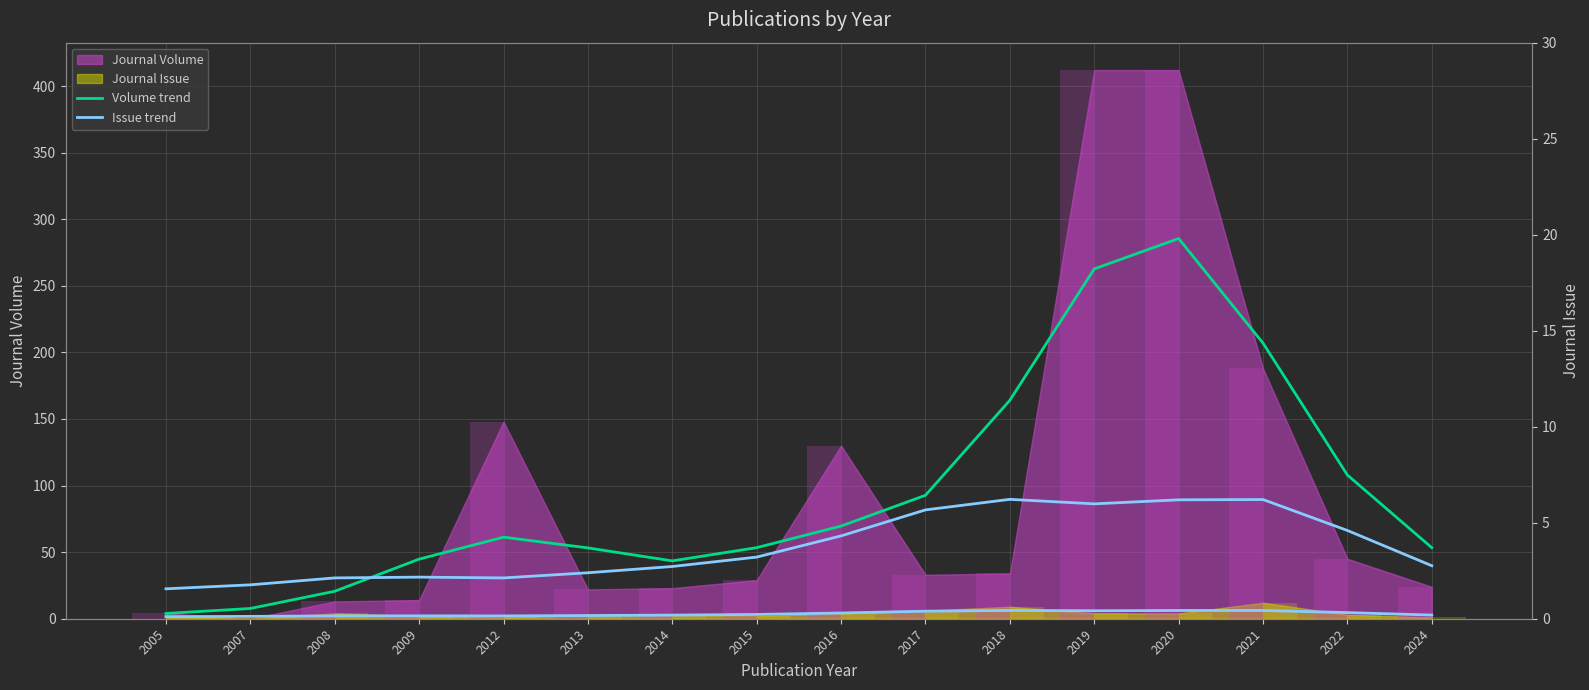

Is the value of Issue trend at 2019 greater than the value of Volume trend at 2018?

No